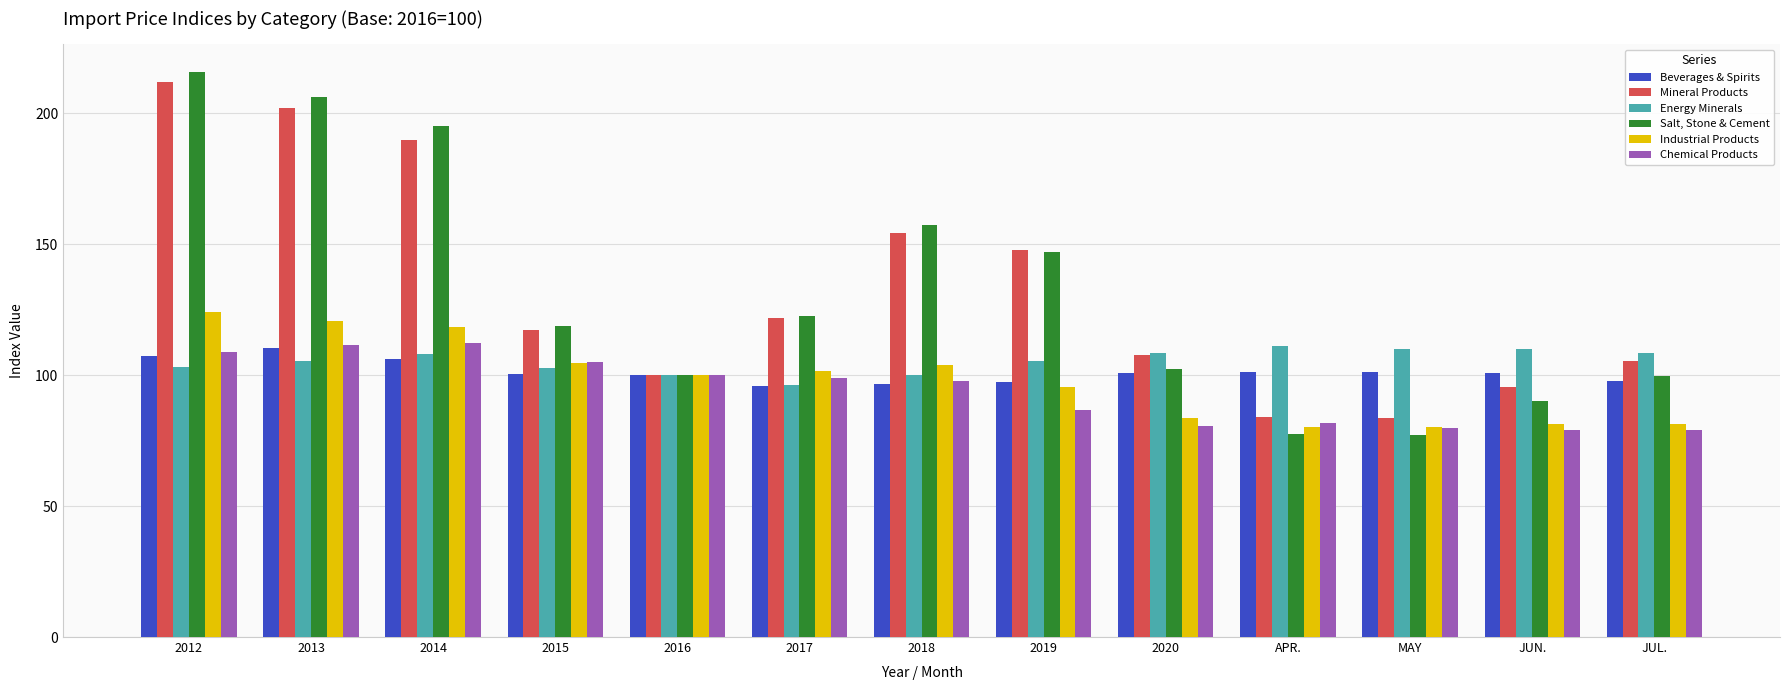

True or false: Beverages & Spirits has a value of 24.5 at APR..

False